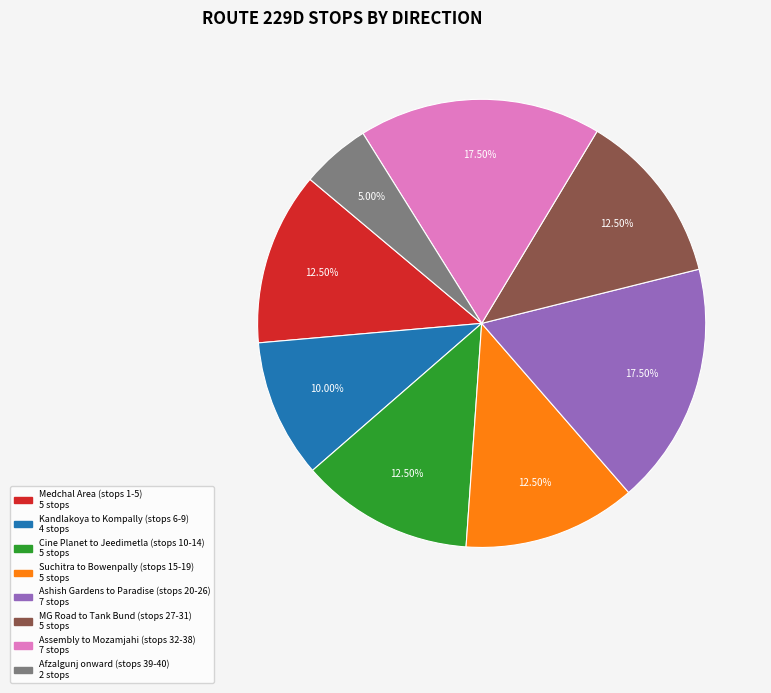

How many segments does this pie chart have?

8